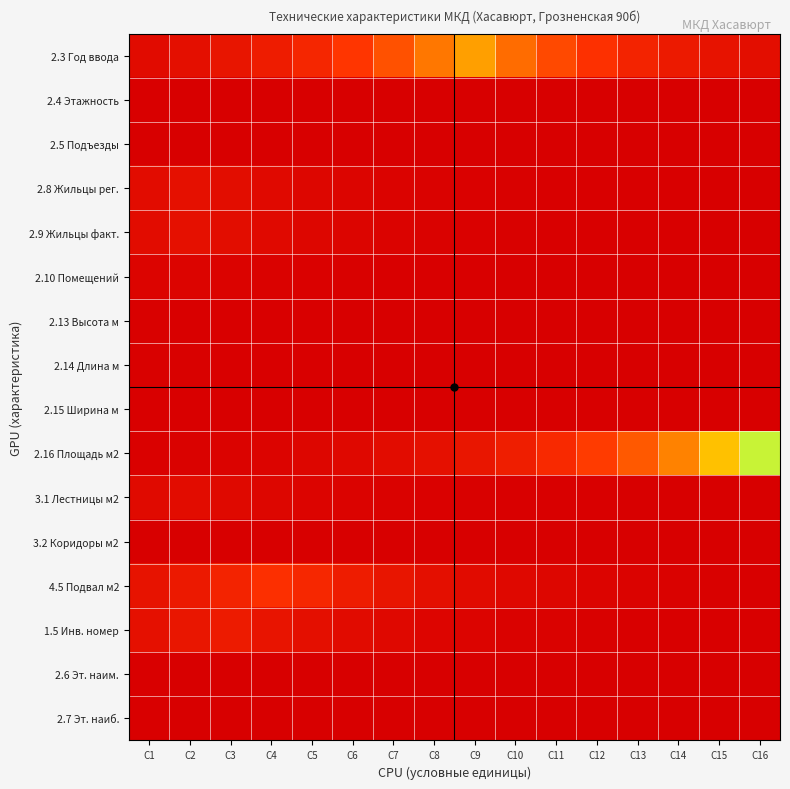

Between C7 and C9, which series saw the biggest shift?

2.3 Год ввода